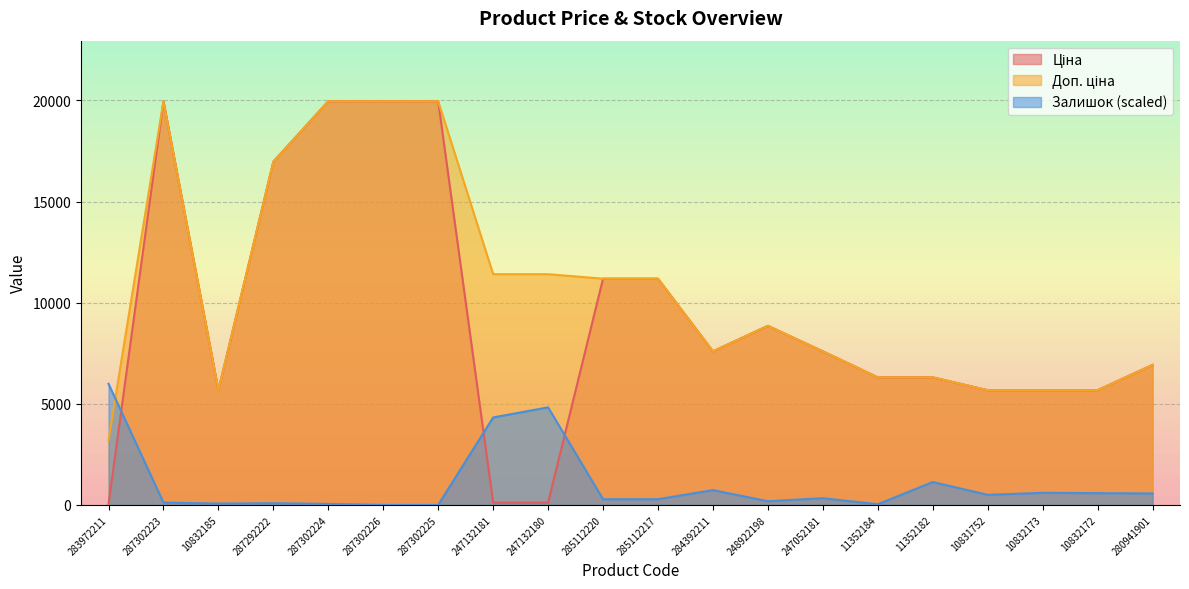

True or false: Ціна and Залишок intersect in this chart.

True